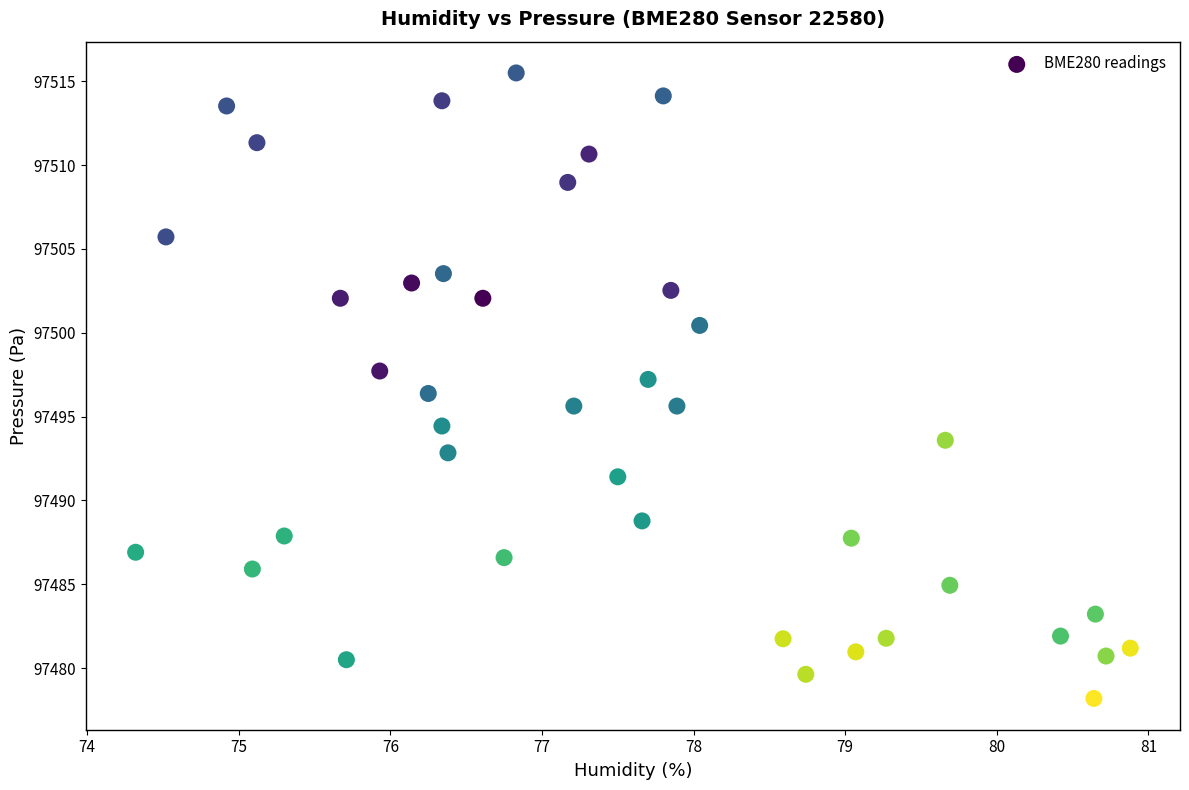

What is the range of Y values (max minus min)?

37.3